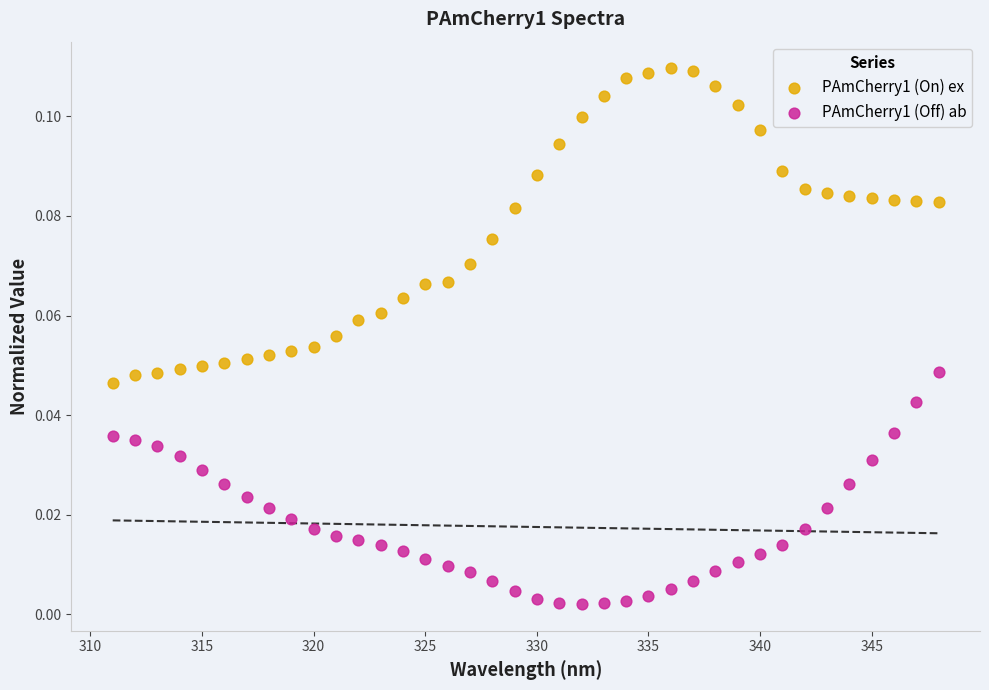

Which series reaches the maximum Y coordinate?

PAmCherry1 (On) ex